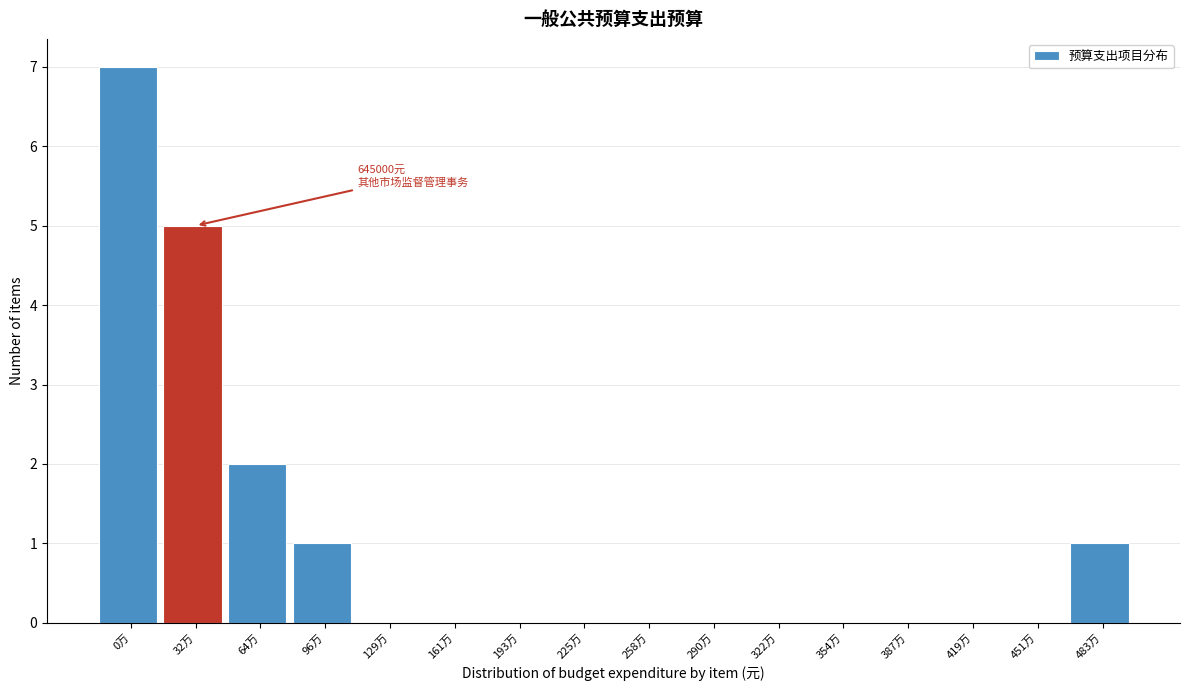

Reading right to left, transcribe all the data shown in this chart.

483万=1	451万=0	419万=0	387万=0	354万=0	322万=0	290万=0	258万=0	225万=0	193万=0	161万=0	129万=0	96万=1	64万=2	32万=5	0万=7